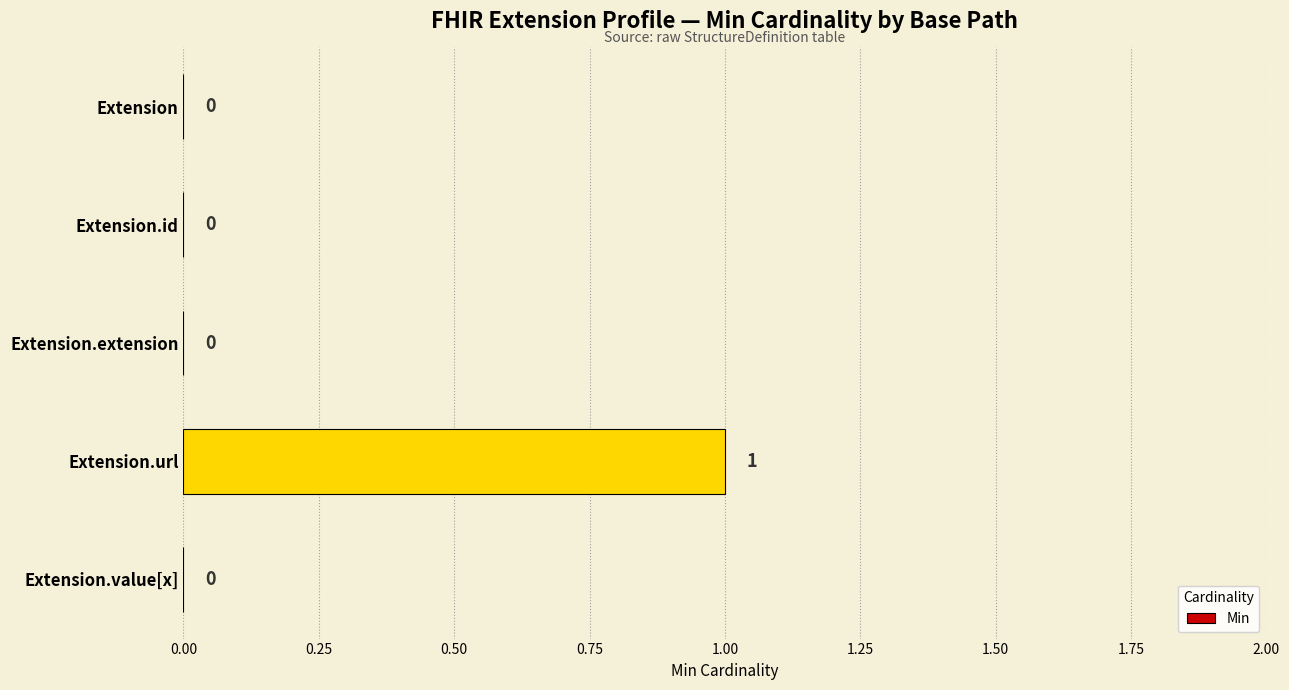

Count the values in the range 0 to 1.

5